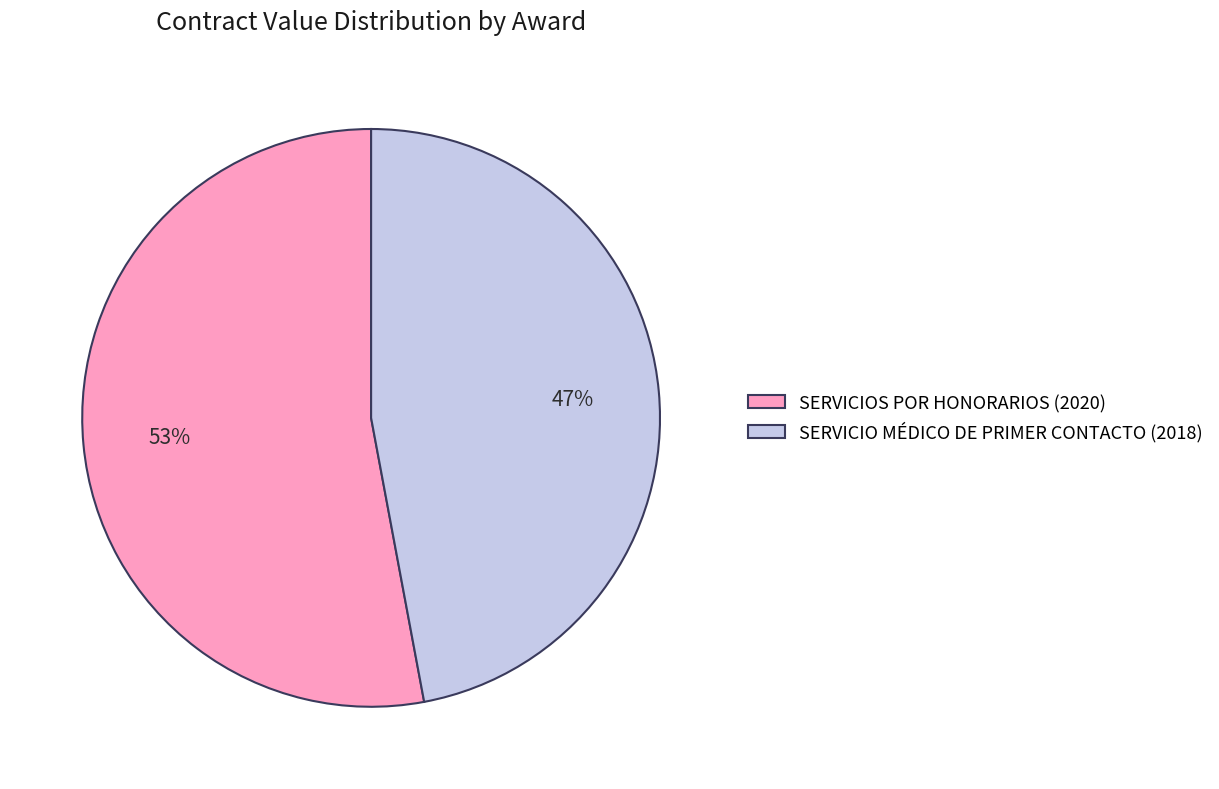

Is the sum of SERVICIO MÉDICO DE PRIMER CONTACTO (2018) and SERVICIOS POR HONORARIOS (2020) greater than half?

Yes